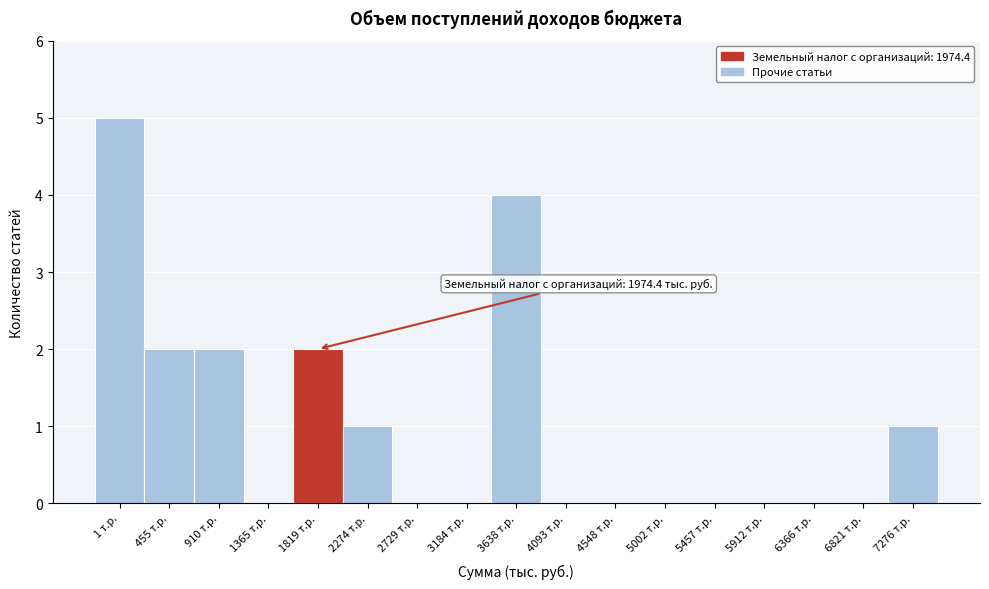

Reading left to right, transcribe all the data shown in this chart.

1 т.р.=5	455 т.р.=2	910 т.р.=2	1365 т.р.=0	1819 т.р.=2	2274 т.р.=1	2729 т.р.=0	3184 т.р.=0	3638 т.р.=4	4093 т.р.=0	4548 т.р.=0	5002 т.р.=0	5457 т.р.=0	5912 т.р.=0	6366 т.р.=0	6821 т.р.=0	7276 т.р.=1